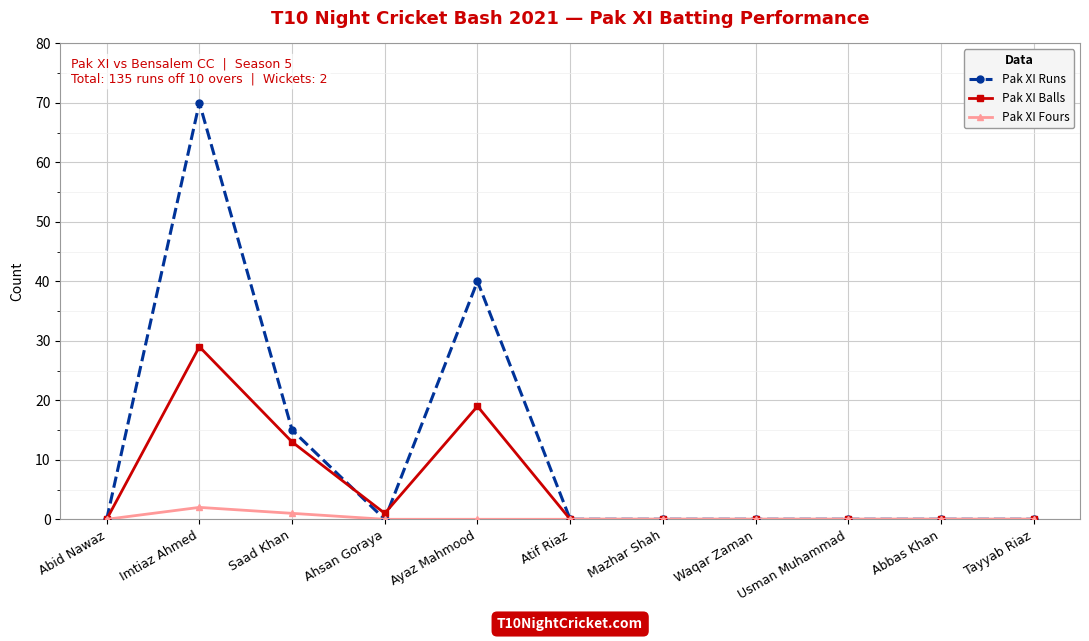

At which label is Pak XI Balls closest to 14?

Saad Khan